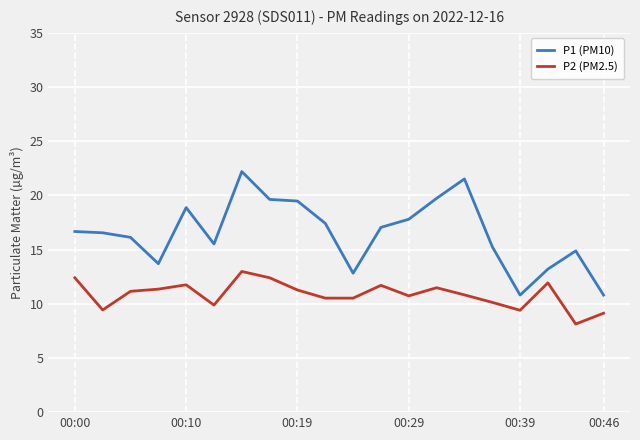

Is this an area chart (filled region under the line)?

No